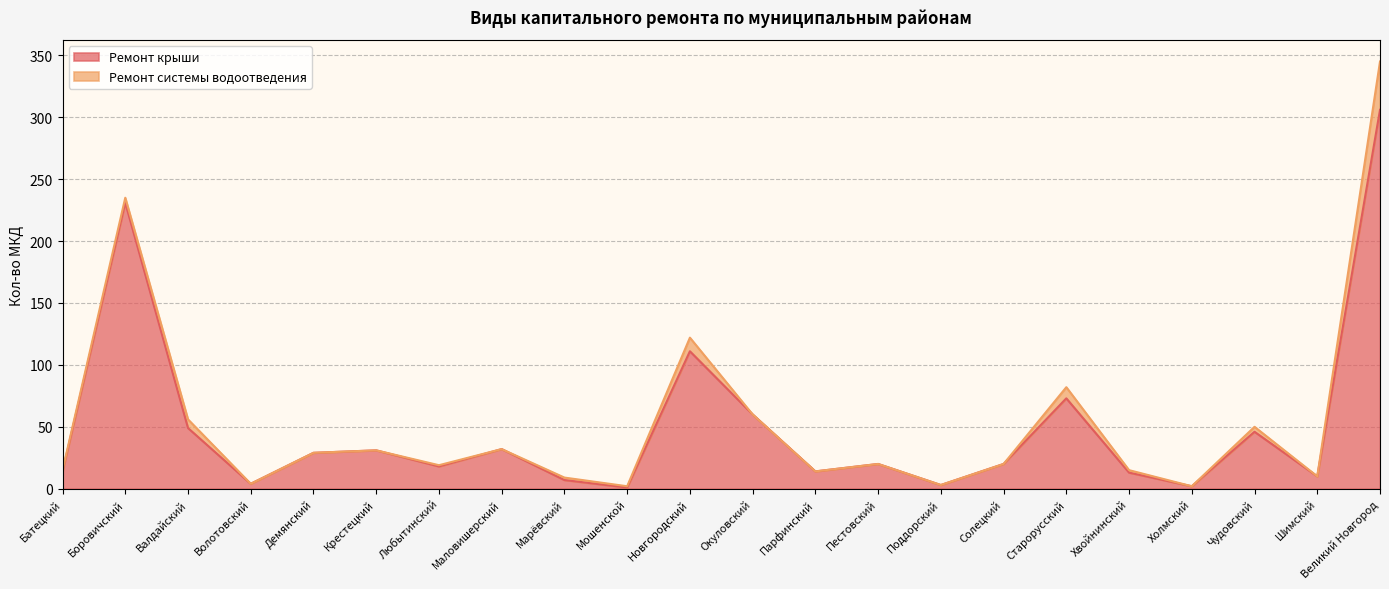

True or false: the data shows 98 at Окуловский.

False